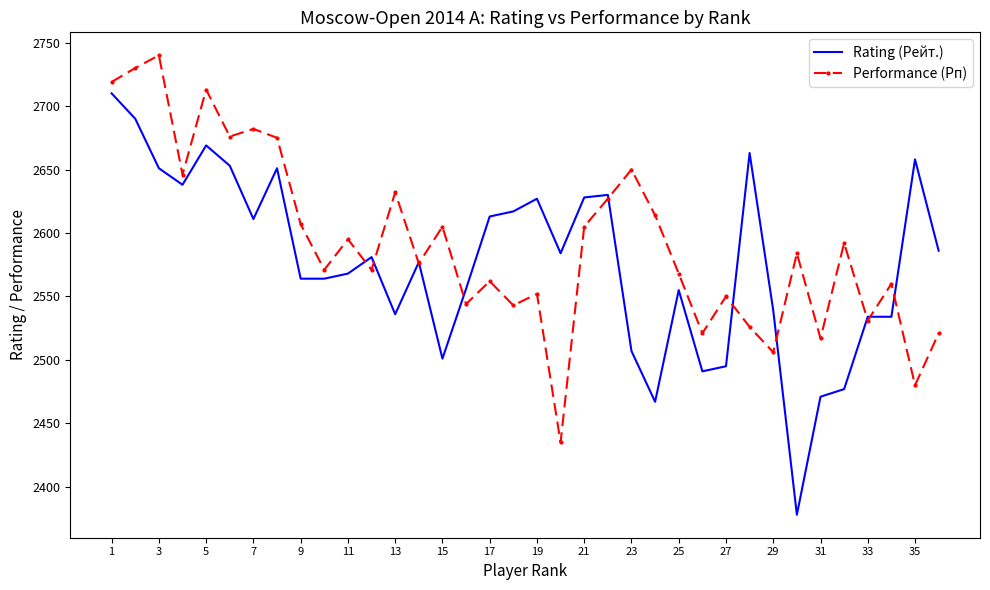

What is the maximum value for Rating (Рейт.)?

2710